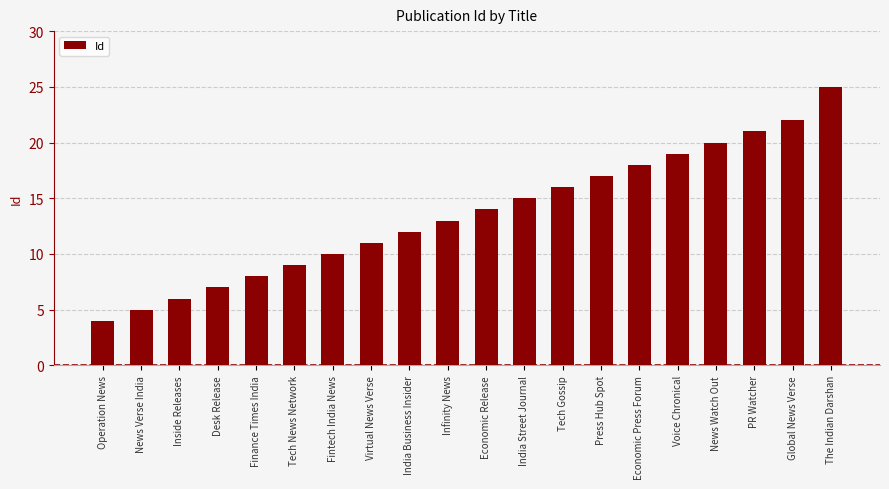

Between Infinity News and India Street Journal, which is larger?

India Street Journal